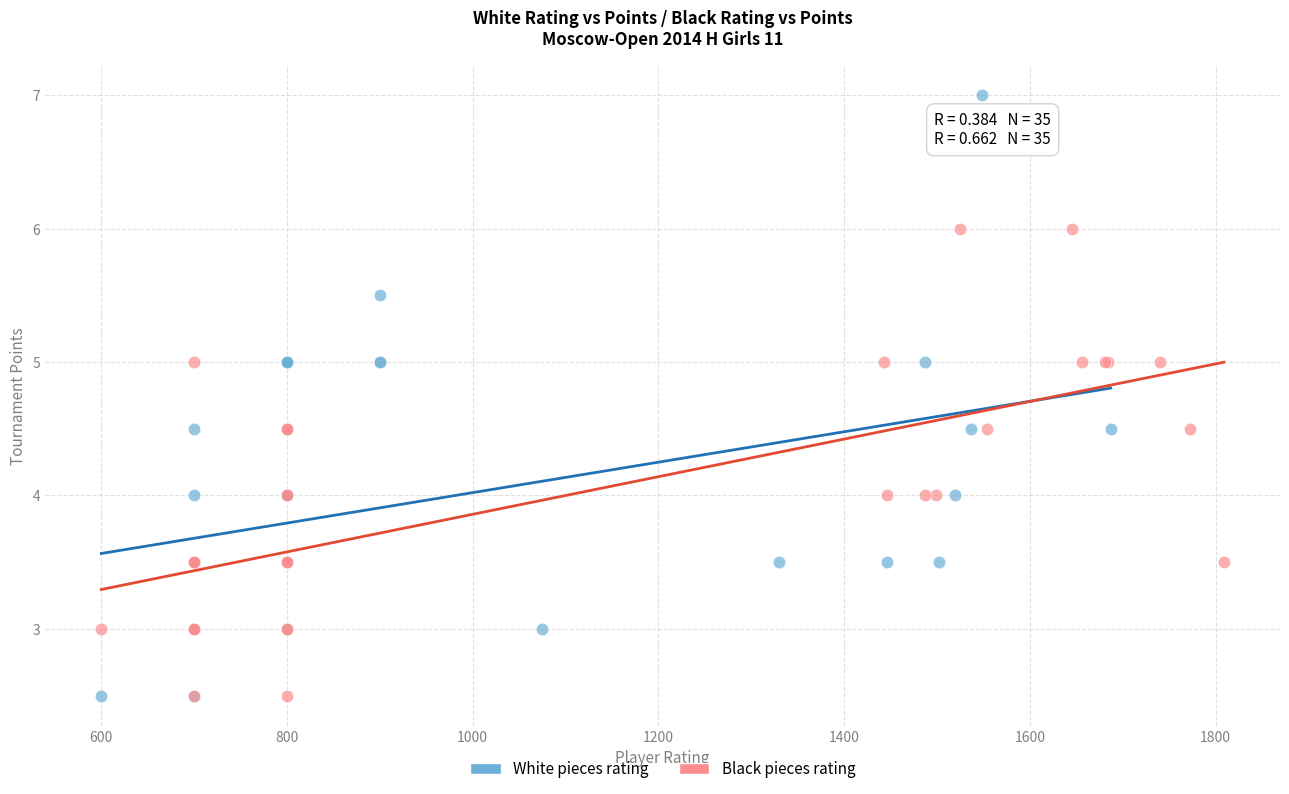

Which series contains the highest Y value?

White pieces rating